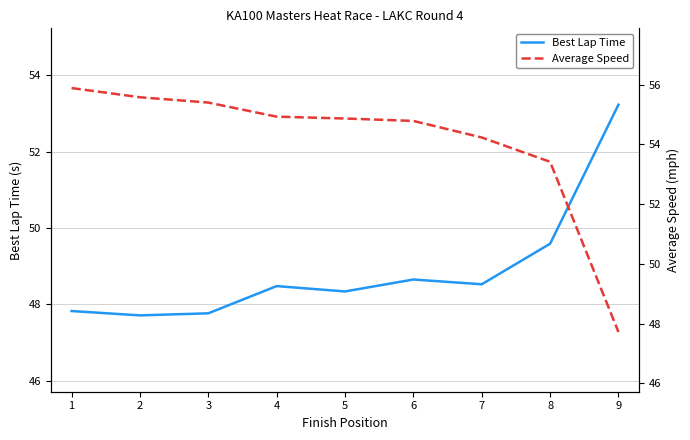

Reading left to right, transcribe all the data shown in this chart.

Best Lap Time: 47.8	47.7	47.8	48.5	48.3	48.7	48.5	49.6	53.2
Average Speed: 55.9	55.6	55.4	54.9	54.9	54.8	54.2	53.4	47.7